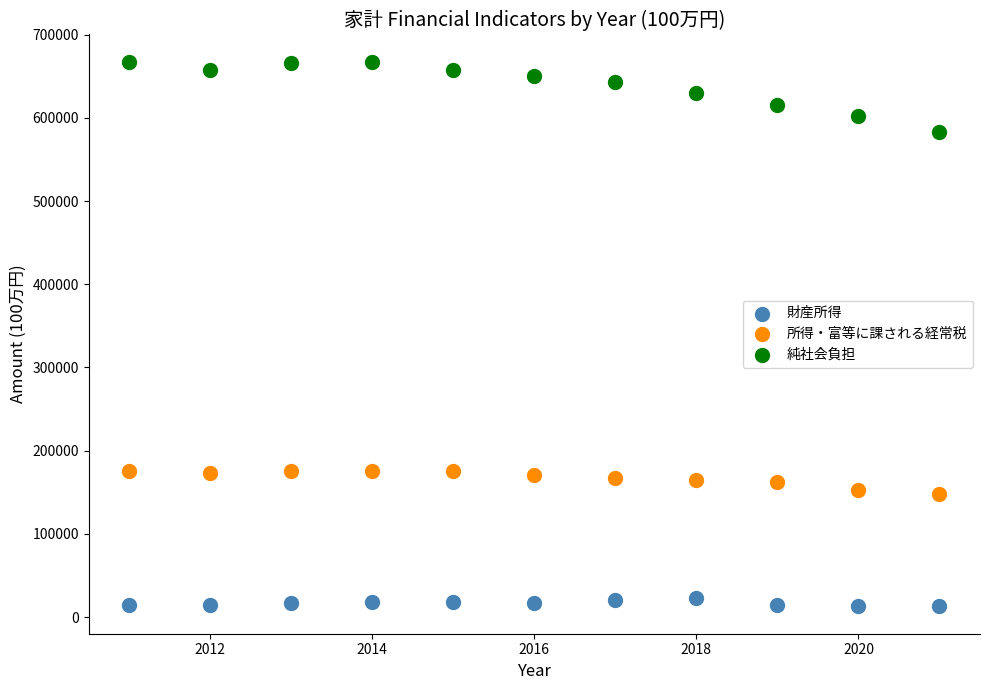

Which series reaches the minimum Y coordinate?

財産所得